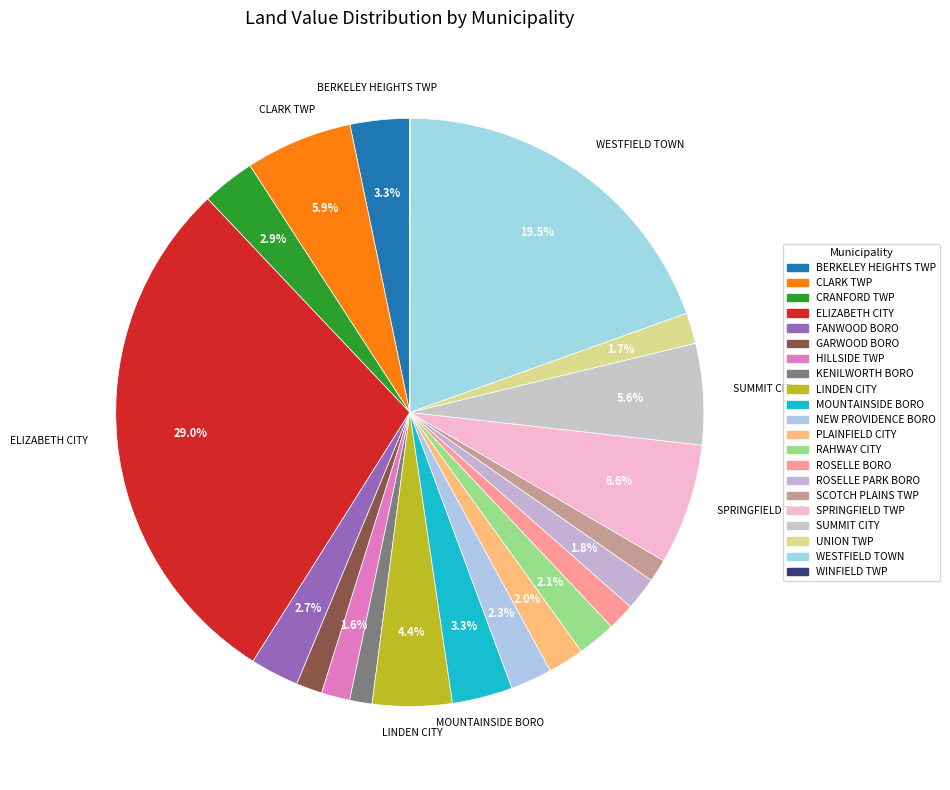

What percentage is the ROSELLE PARK BORO slice, to the nearest percent?

2%